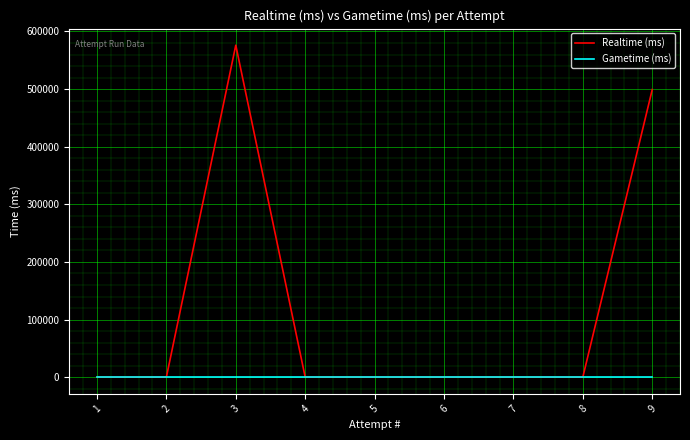

The Realtime (ms) series shows 576196 at 3. True or false?

True